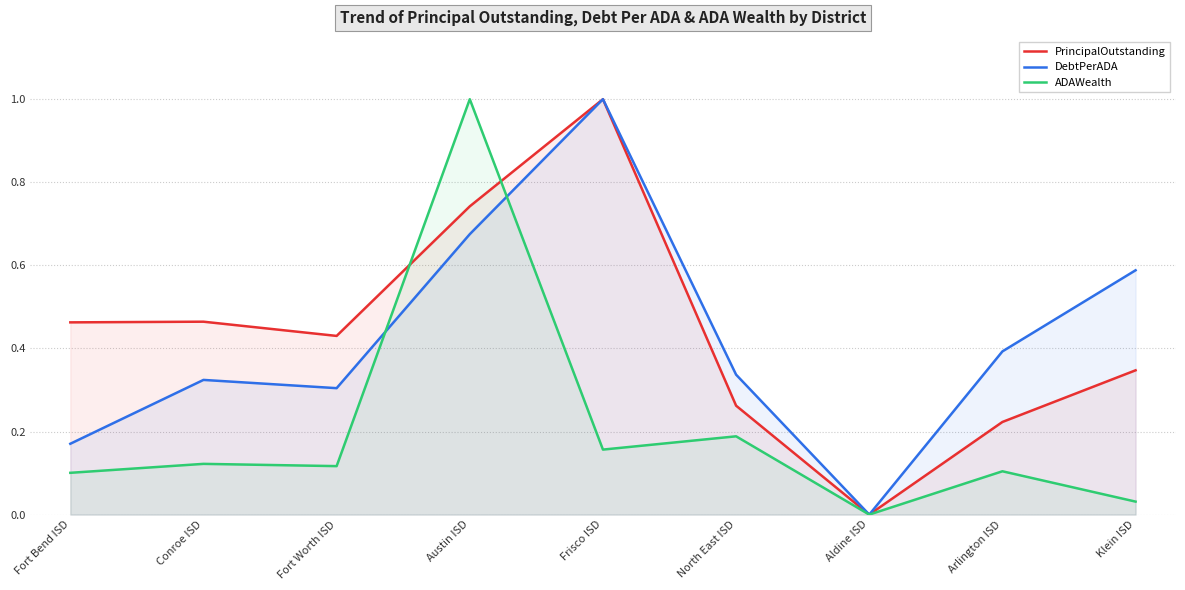

Reading left to right, transcribe all the data shown in this chart.

PrincipalOutstanding: 0.5	0.5	0.4	0.7	1.0	0.3	0.0	0.2	0.3
DebtPerADA: 0.2	0.3	0.3	0.7	1.0	0.3	0.0	0.4	0.6
ADAWealth: 0.1	0.1	0.1	1.0	0.2	0.2	0.0	0.1	0.0